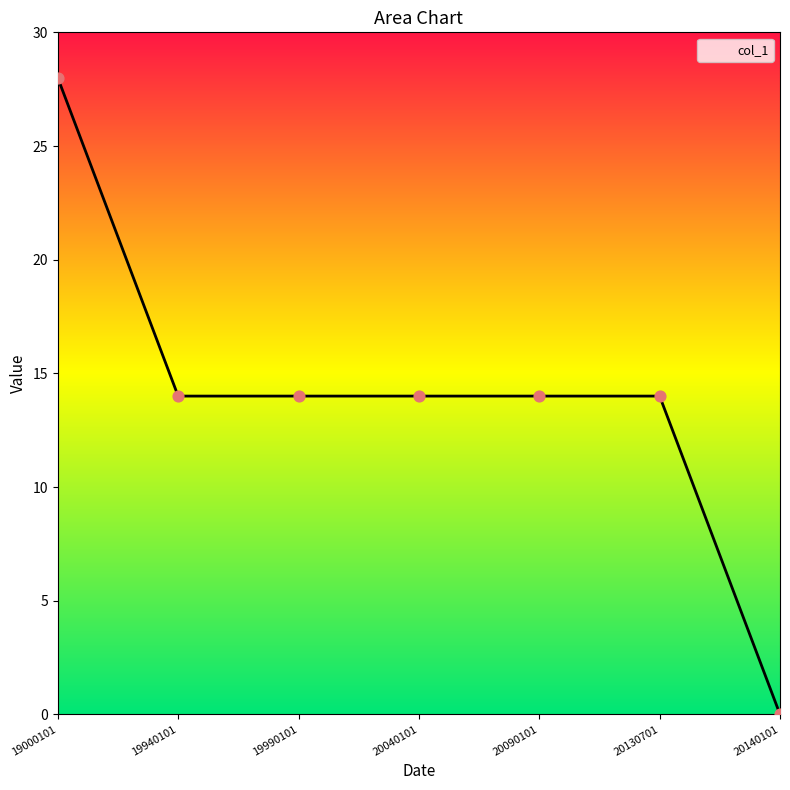

Approximately how many times larger is the value at 19940101 compared to 20130701?

1.0